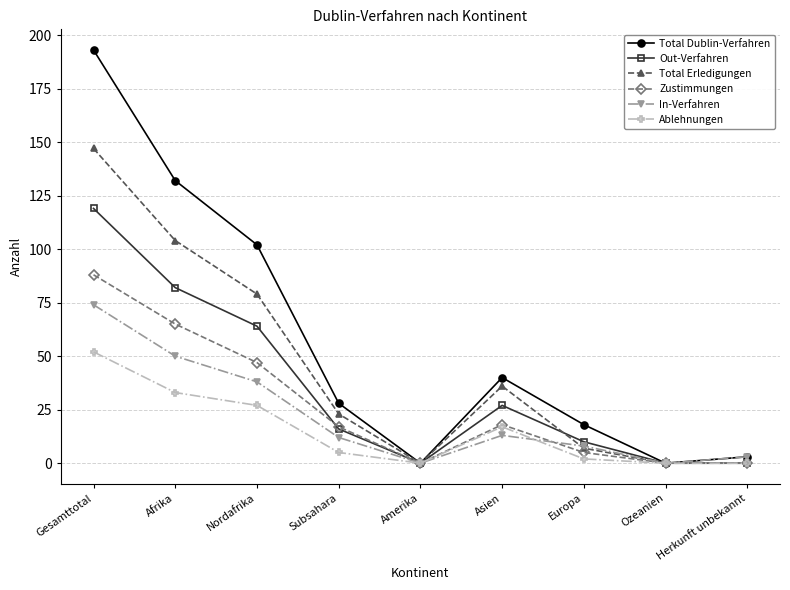

Which series changed the most between Afrika and Amerika?

Total Dublin-Verfahren